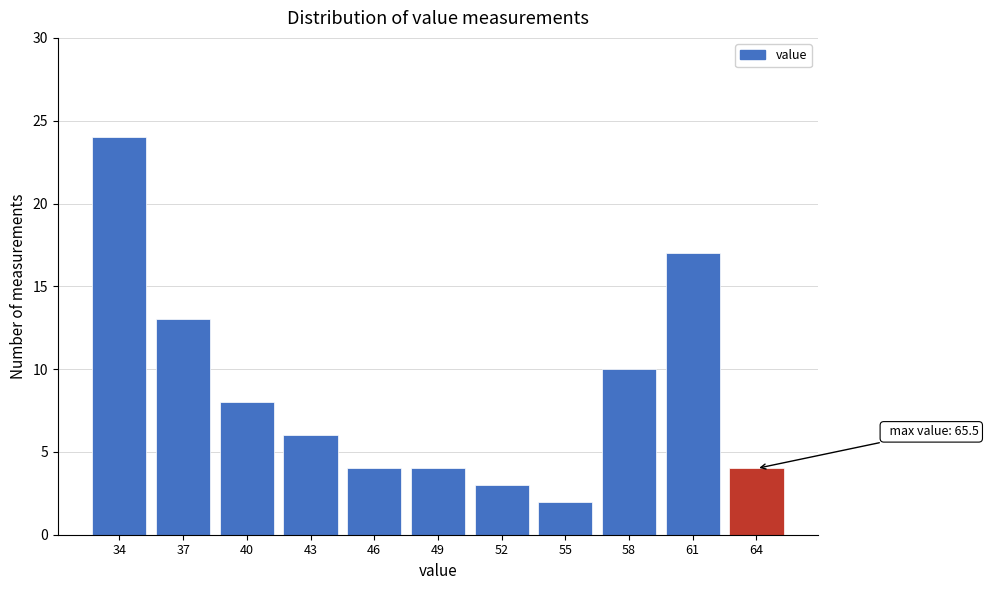

Reading left to right, extract all data points from this chart.

24	13	8	6	4	4	3	2	10	17	4